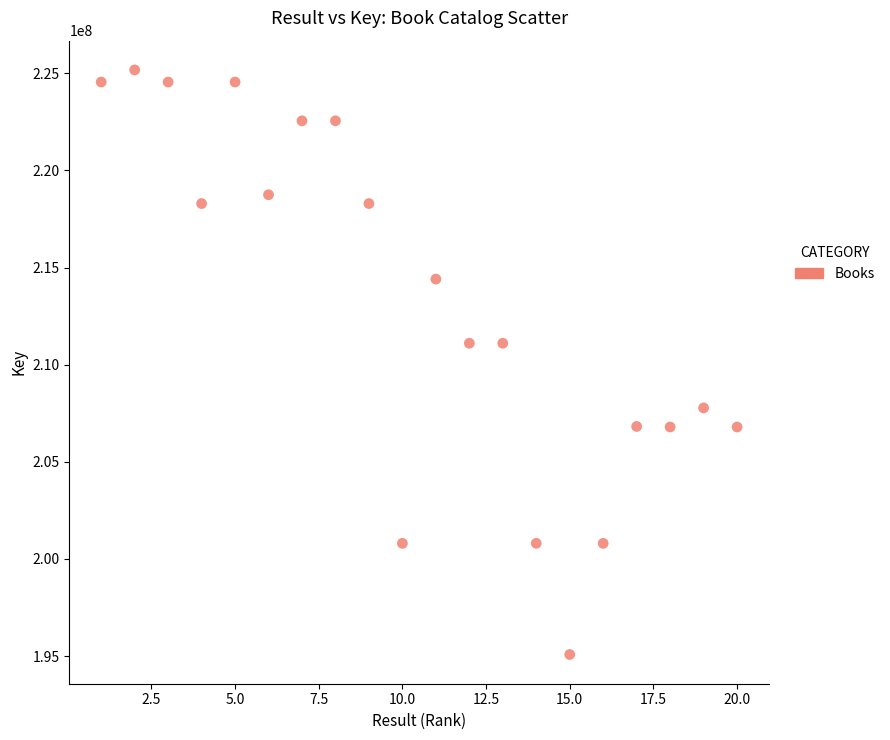

What is the range of Y values (max minus min)?

30086203